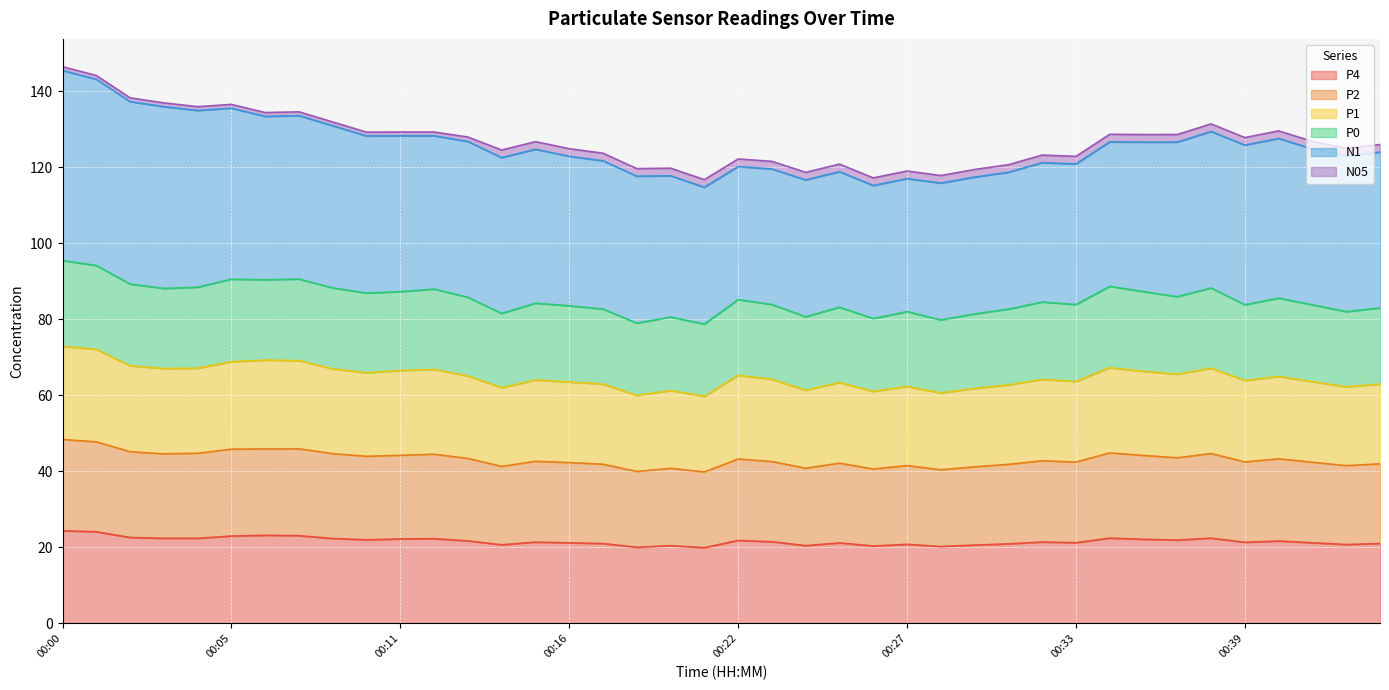

What is the highest value of the P4 series?

24.4